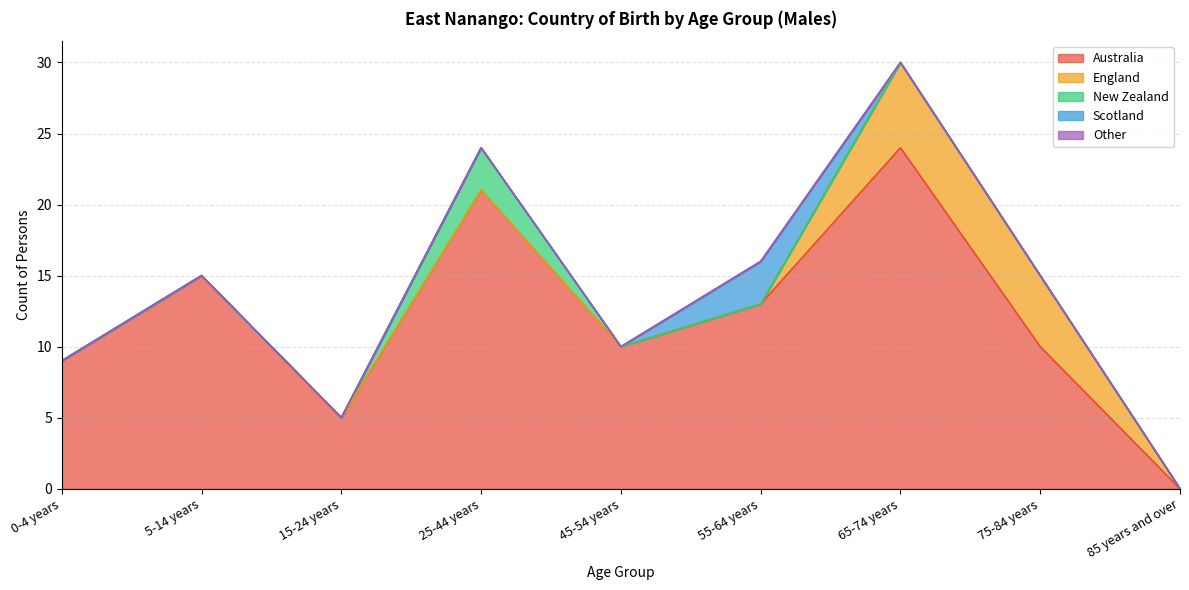

True or false: New Zealand and England intersect in this chart.

False